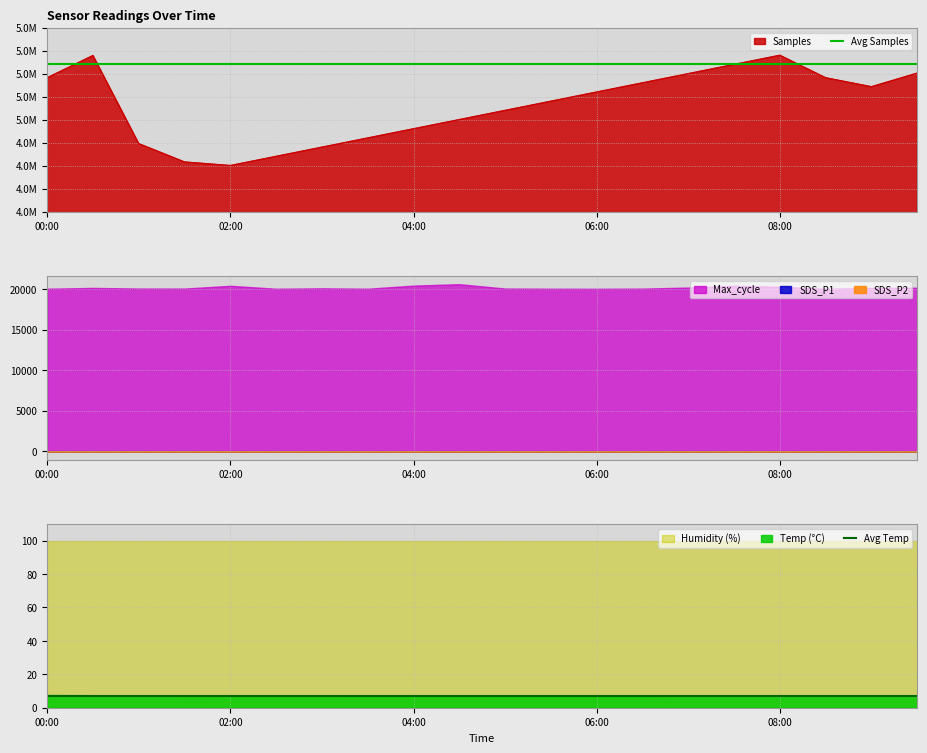

Is it true that Humidity (%) equals 99.9 at 06:00?

True